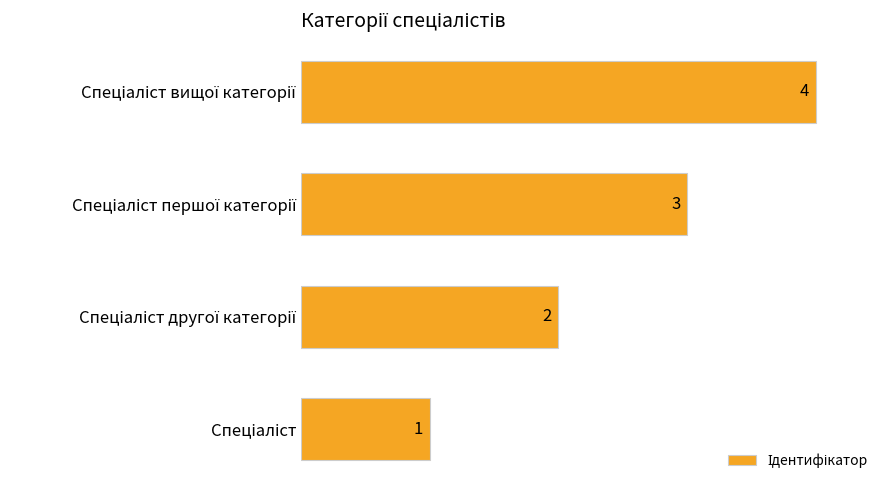

What is the difference between the maximum and minimum values?

3